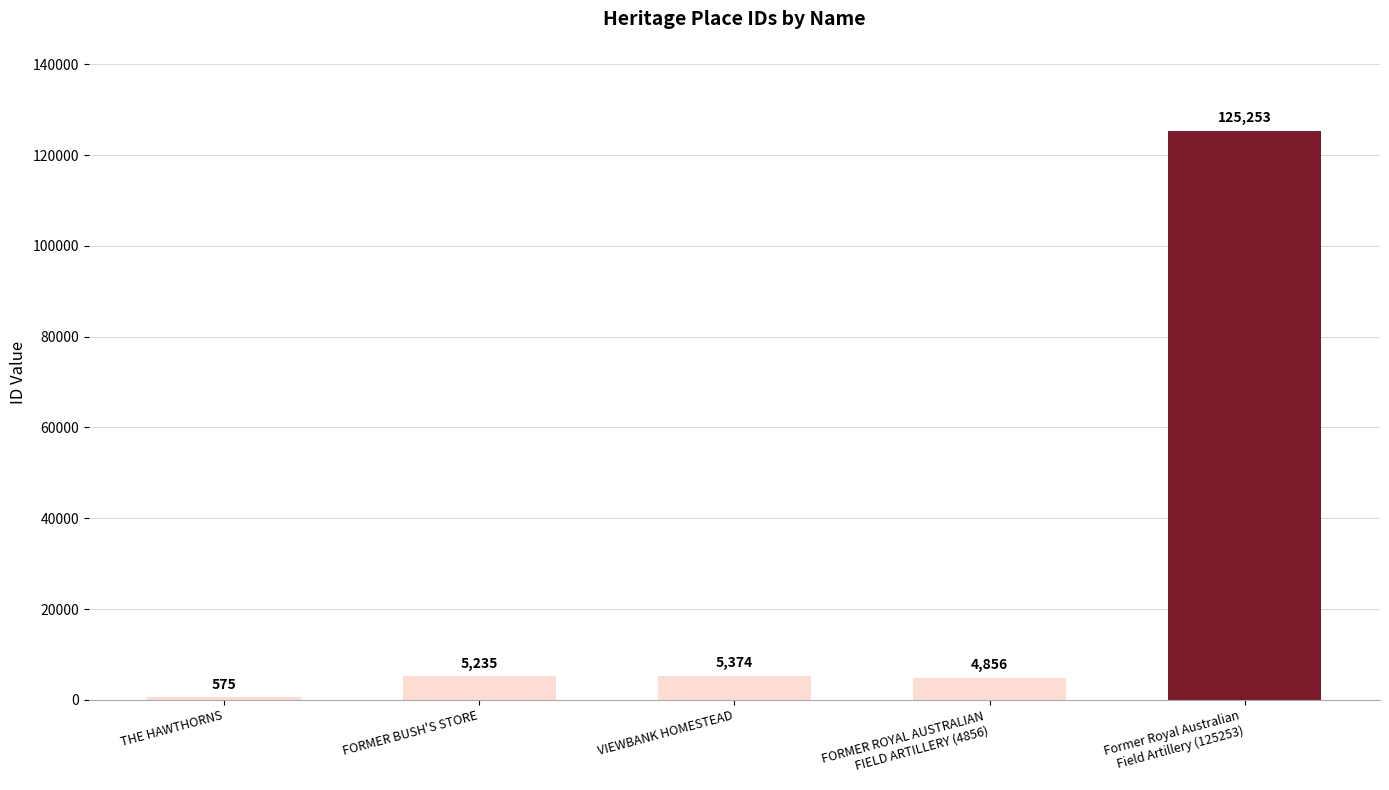

Where is the data nearest to the value 62914?

VIEWBANK HOMESTEAD